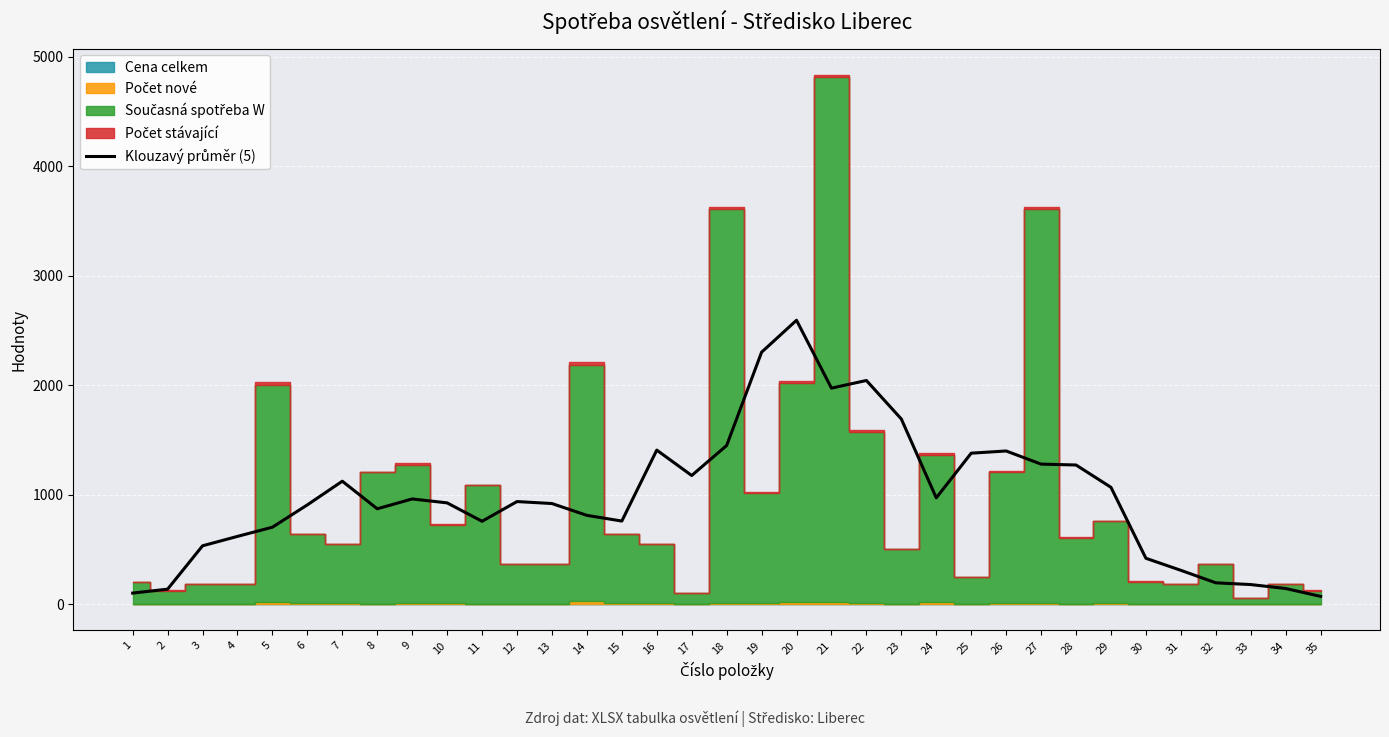

The value at 12 is 1364. True or false?

False